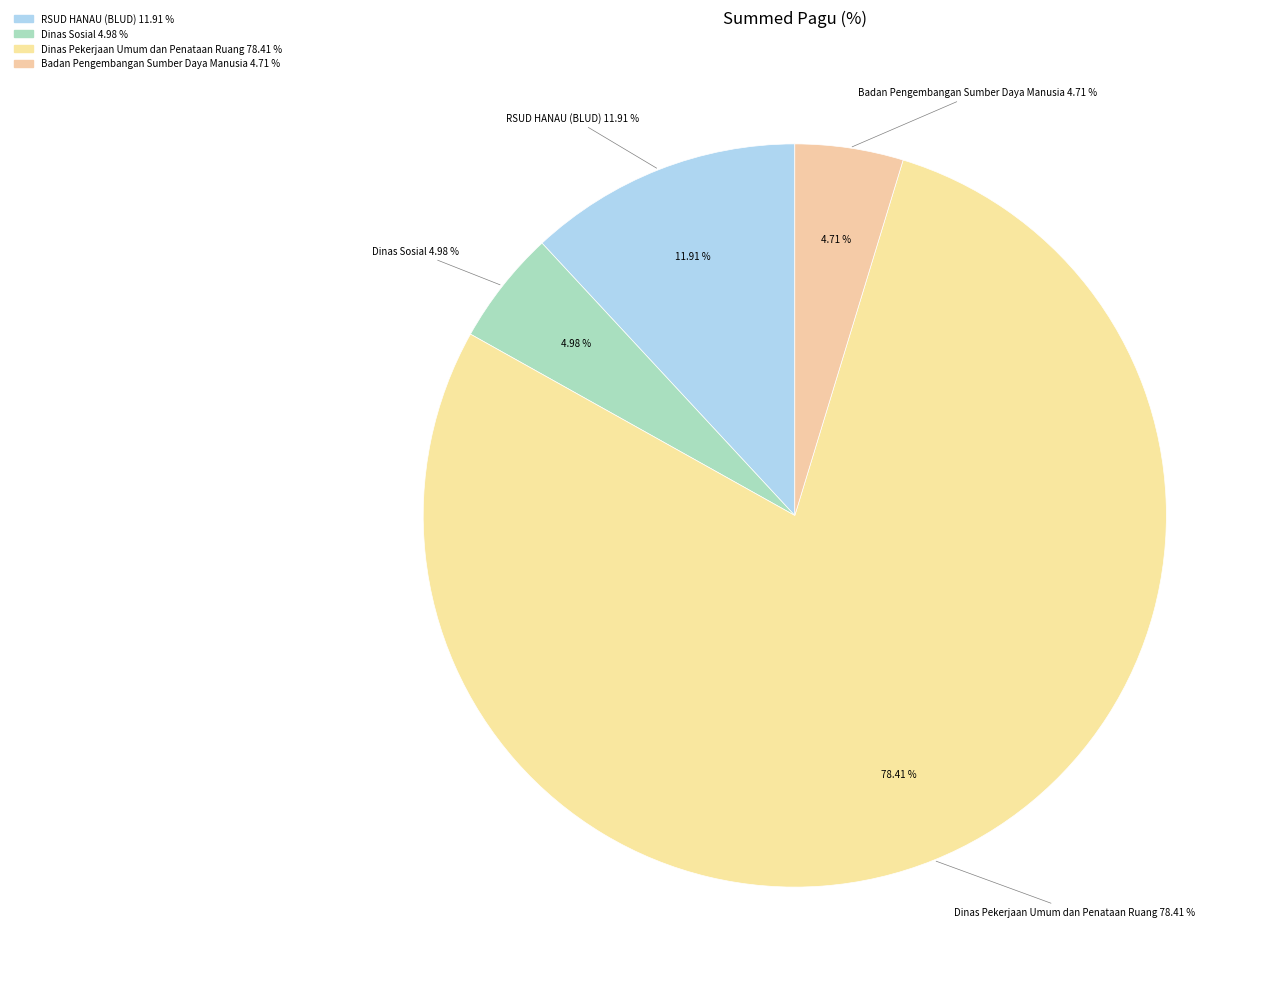

Does any single category account for the majority?

No